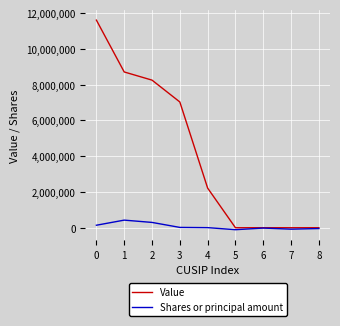

Between 3 and 7, which series saw the biggest shift?

Value